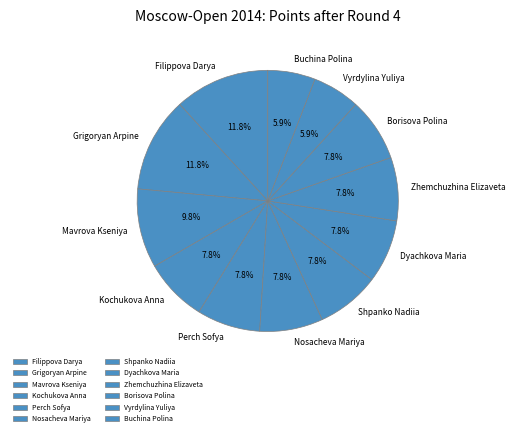

What is the total percentage of Borisova Polina and Vyrdylina Yuliya?

13.7%